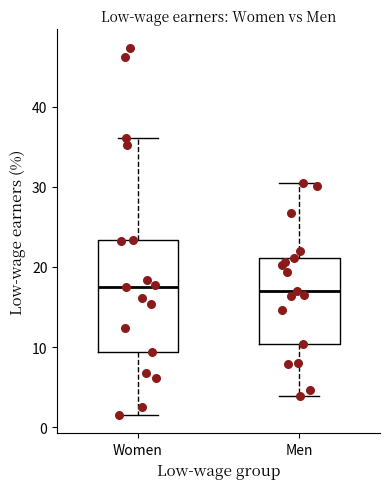

Where is the lower edge of the box for Men on the y-axis? The values are not printed on the chart, so give them approximately, as read against the axis.

10